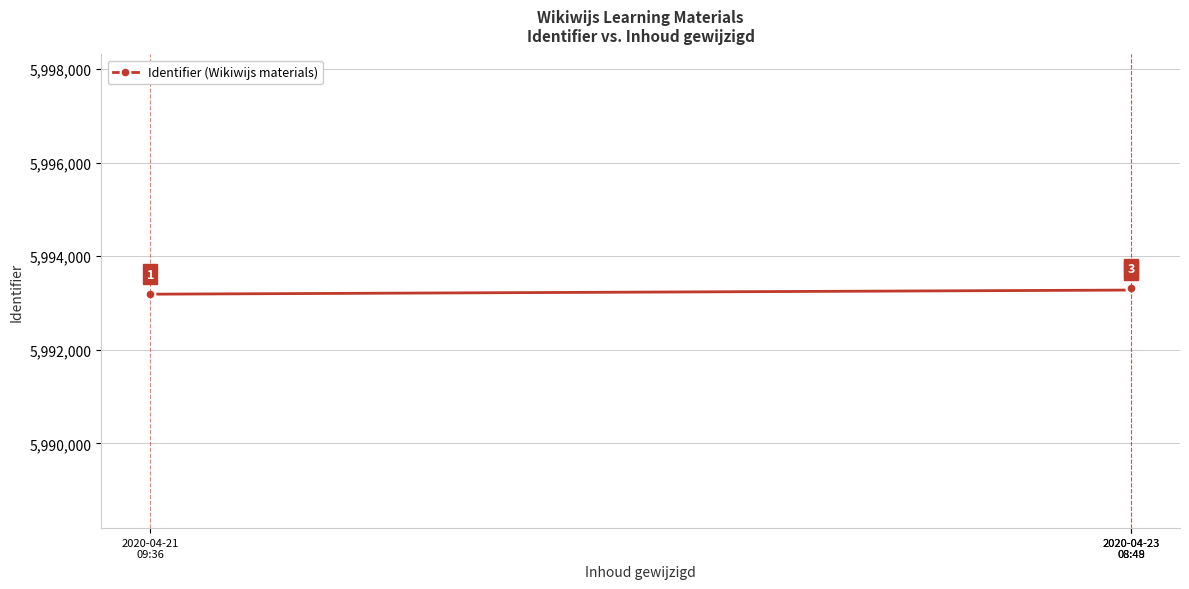

What is the difference between the values at 2020-04-23
08:48 and 2020-04-21
09:36?

88